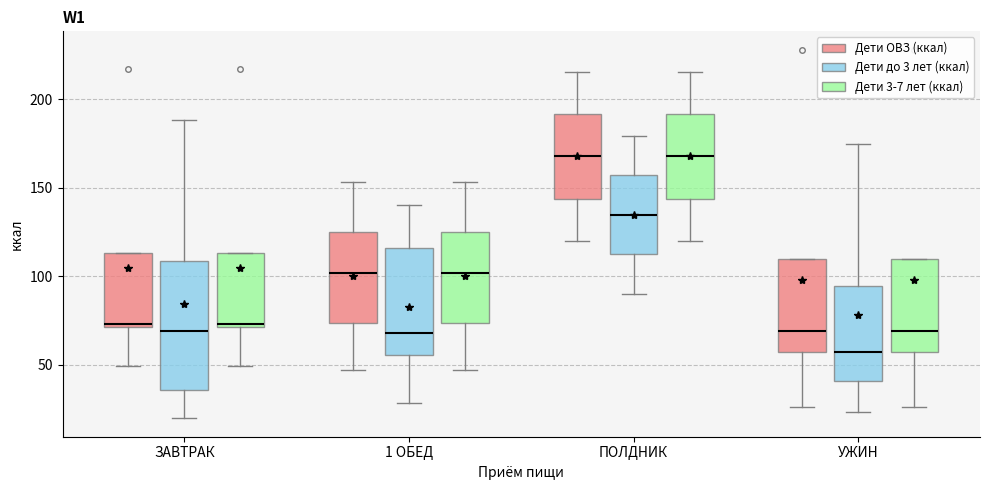

Comparing the boxes themselves (not the whiskers), which one is the tallest?

ЗАВТРАК (Дети до 3 лет (ккал))